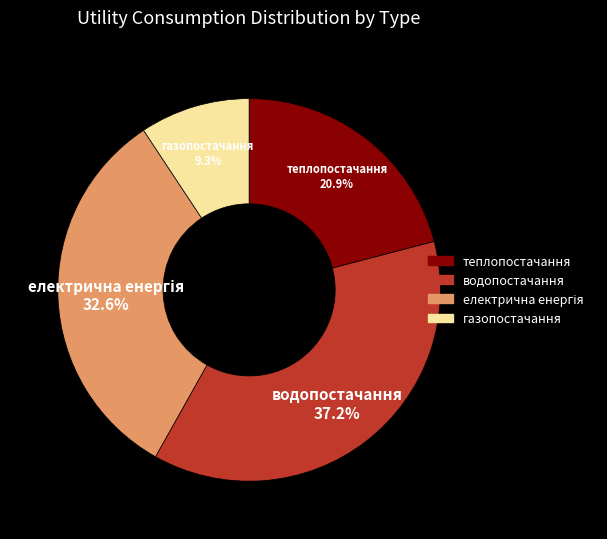

Between теплопостачання and водопостачання, which is larger?

водопостачання